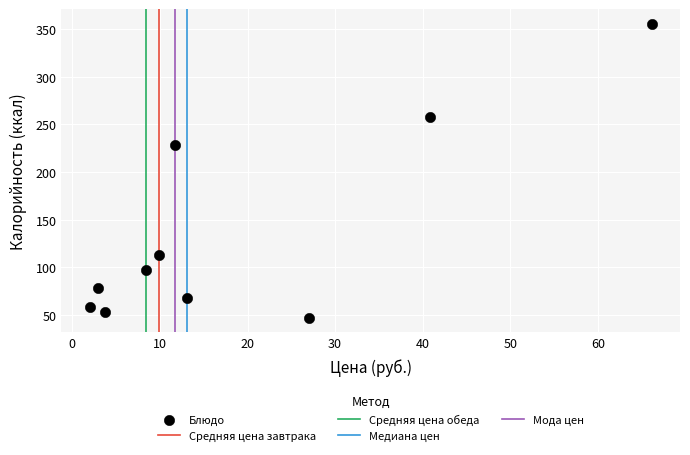

What is the average X value?

18.6